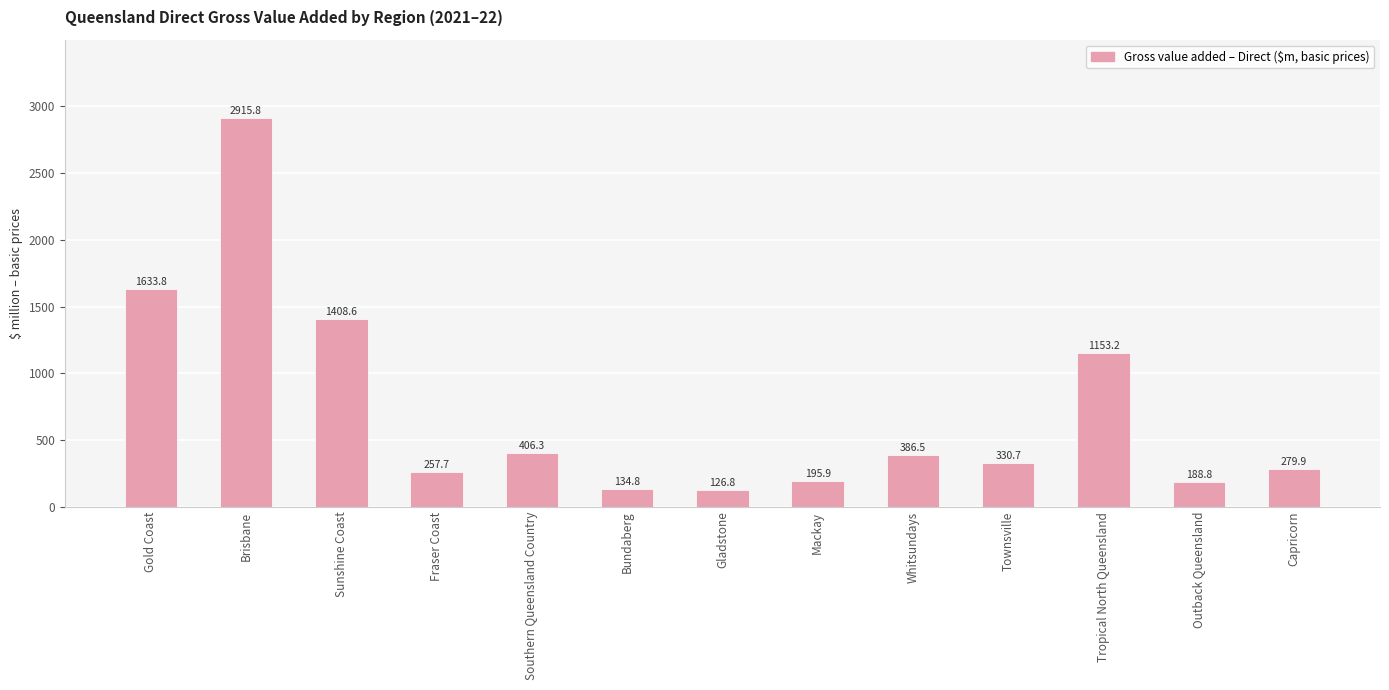

Rank the categories by value from highest to lowest.

Brisbane, Gold Coast, Sunshine Coast, Tropical North Queensland, Southern Queensland Country, Whitsundays, Townsville, Capricorn, Fraser Coast, Mackay, Outback Queensland, Bundaberg, Gladstone